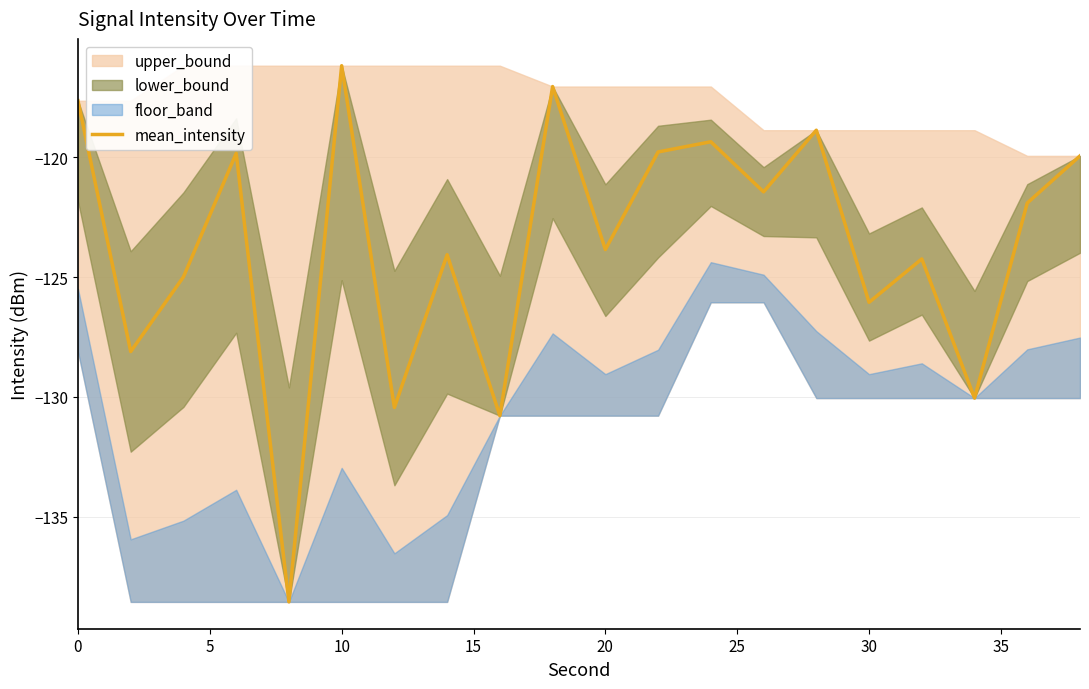

How many lines are shown in the chart?

1